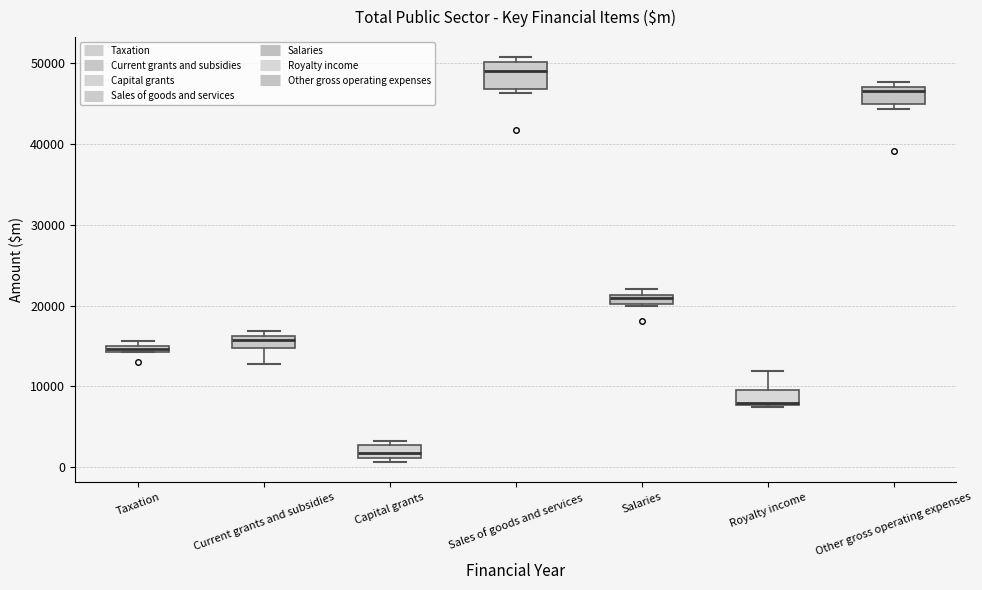

Where is the upper edge of the box for Taxation on the y-axis? The values are not printed on the chart, so give them approximately, as read against the axis.

15000